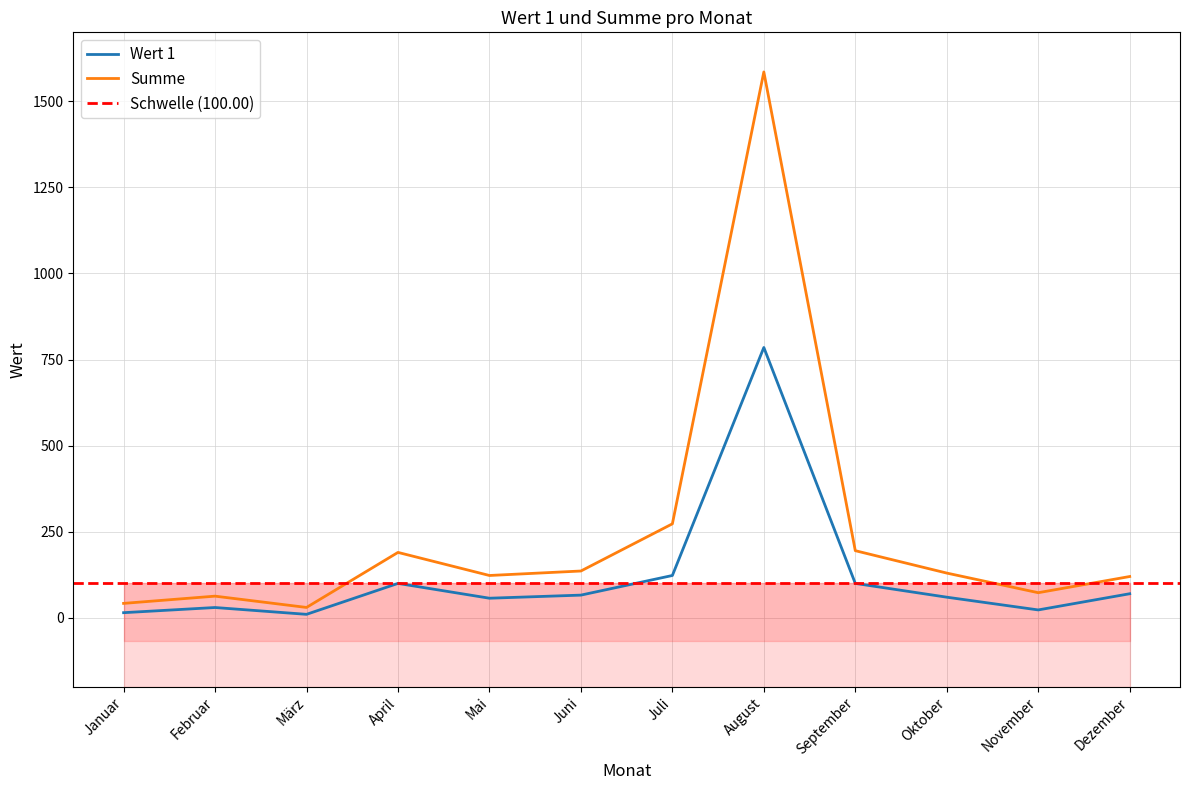

What is the total value across all series at August?

2370.0